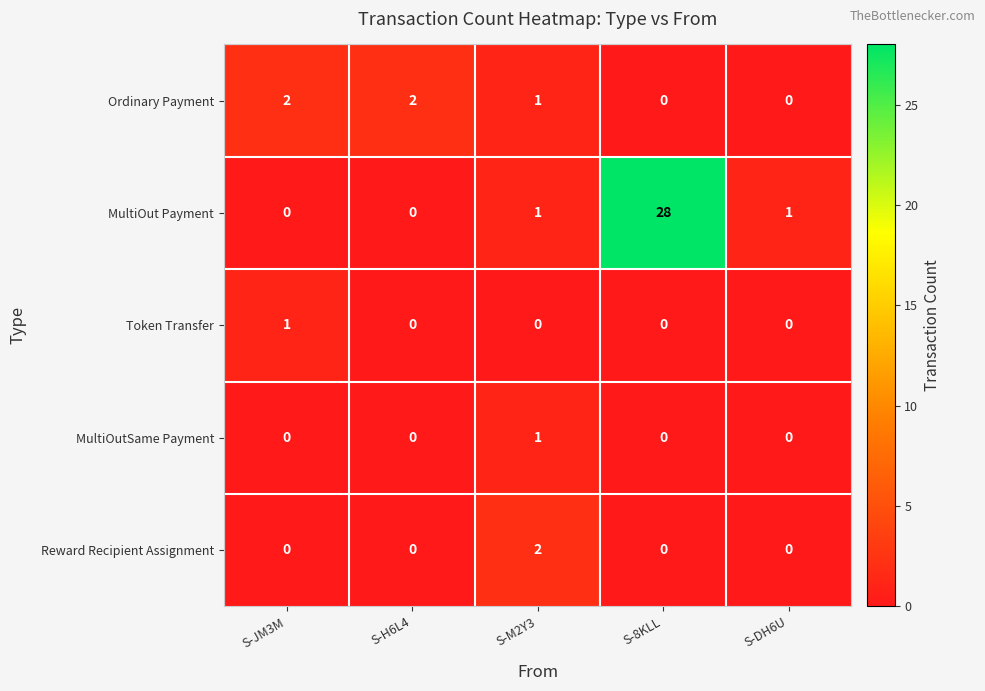

The Ordinary Payment series shows 2 at S-H6L4. True or false?

True